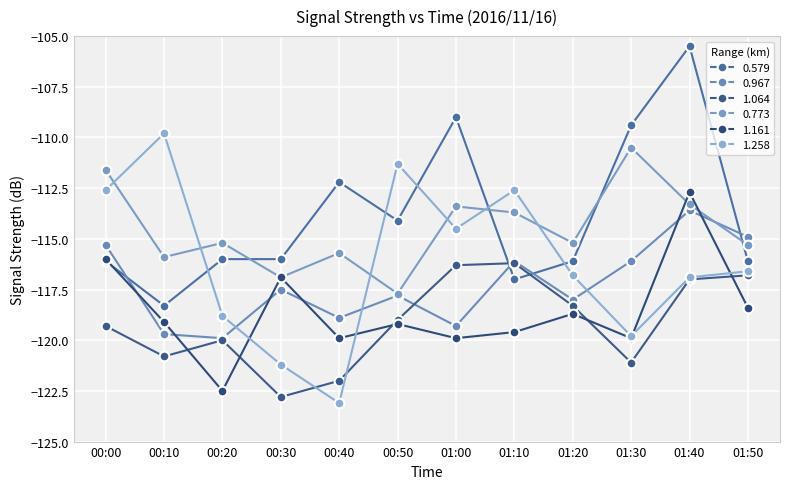

The 1.064 series shows -122.8 at 00:30. True or false?

True